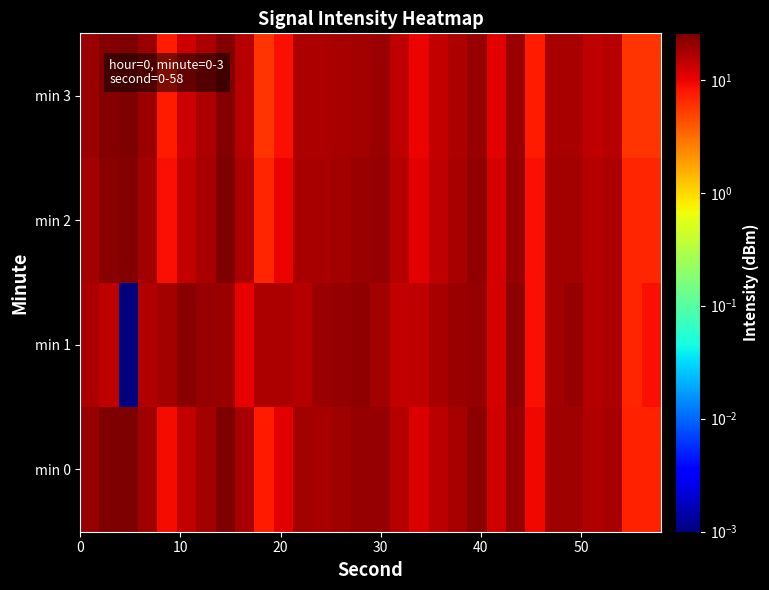

At how many categories does at least one series exceed 15?

25